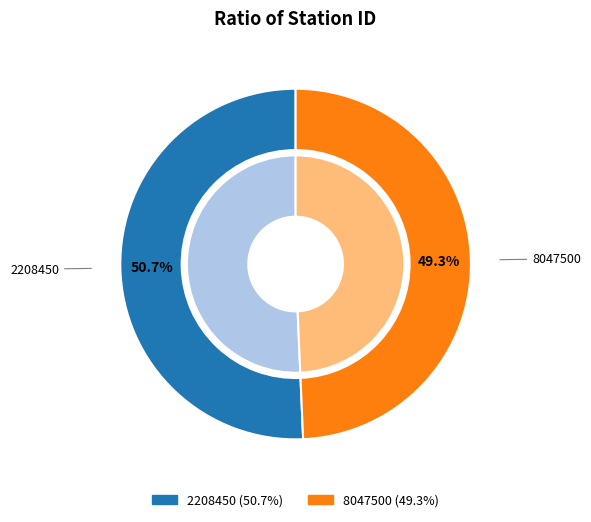

What is the ratio of the value at 8047500 to the value at 2208450?

1.0